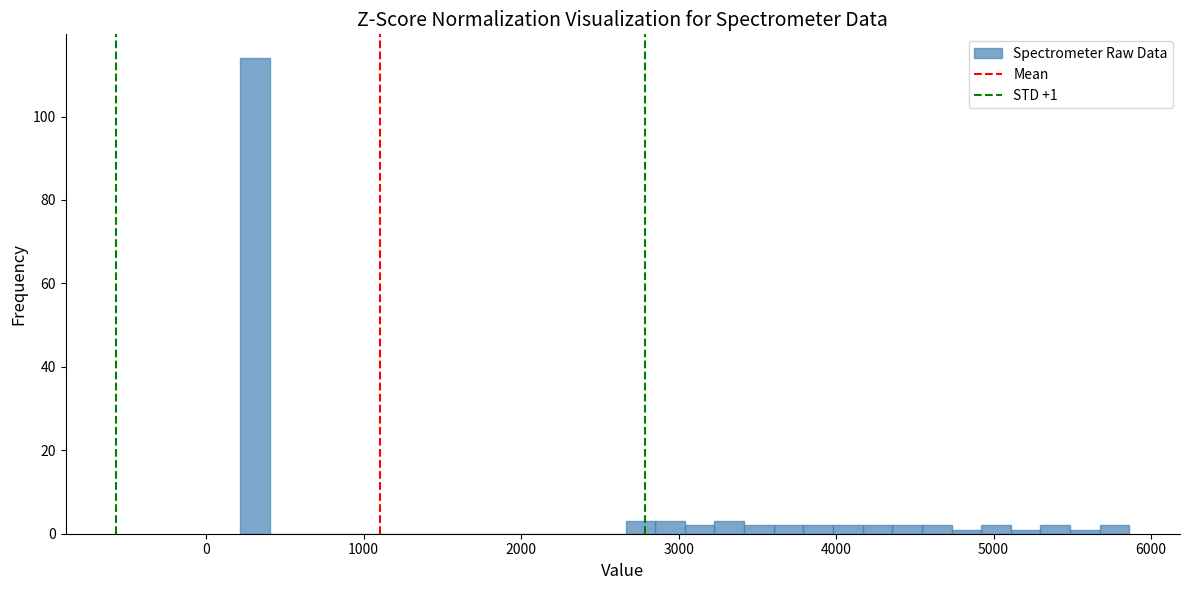

Around what value on the x-axis is the tallest bar? Give the approximate position of its centre, as read against the axis.

300